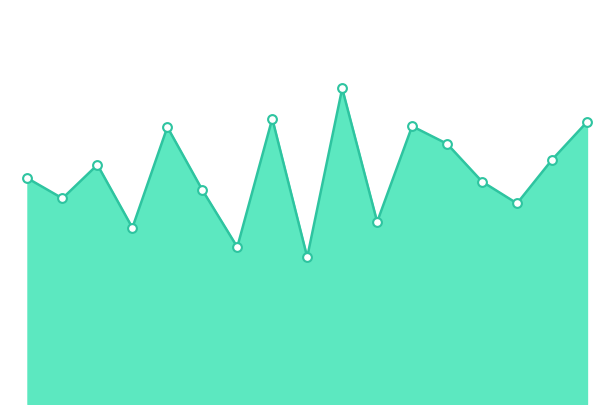

Does the chart have visible grid lines?

No